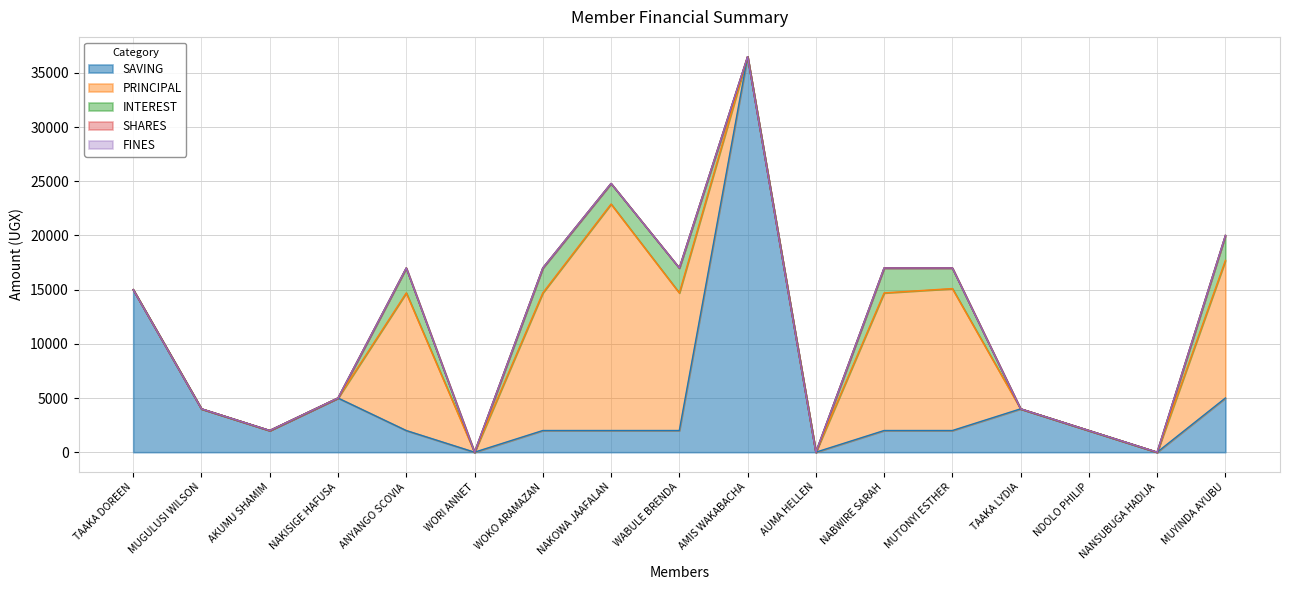

The INTEREST series shows 3022 at MUTONYI ESTHER. True or false?

False